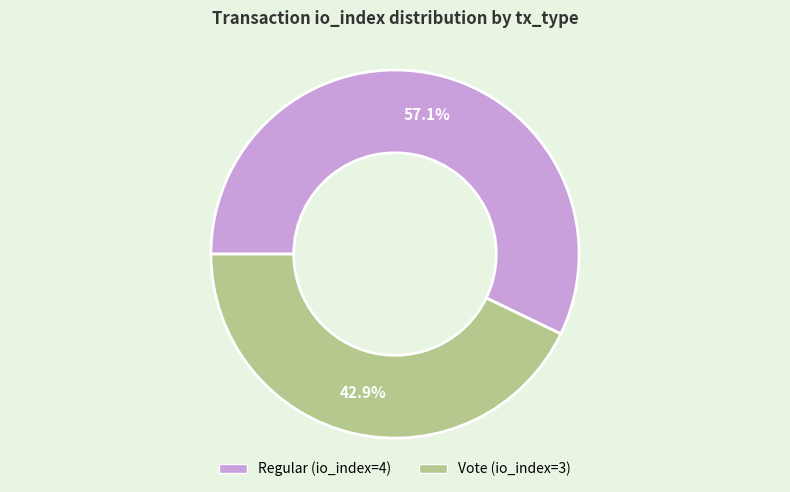

Which category has the biggest portion of the pie?

Regular (io_index=4)